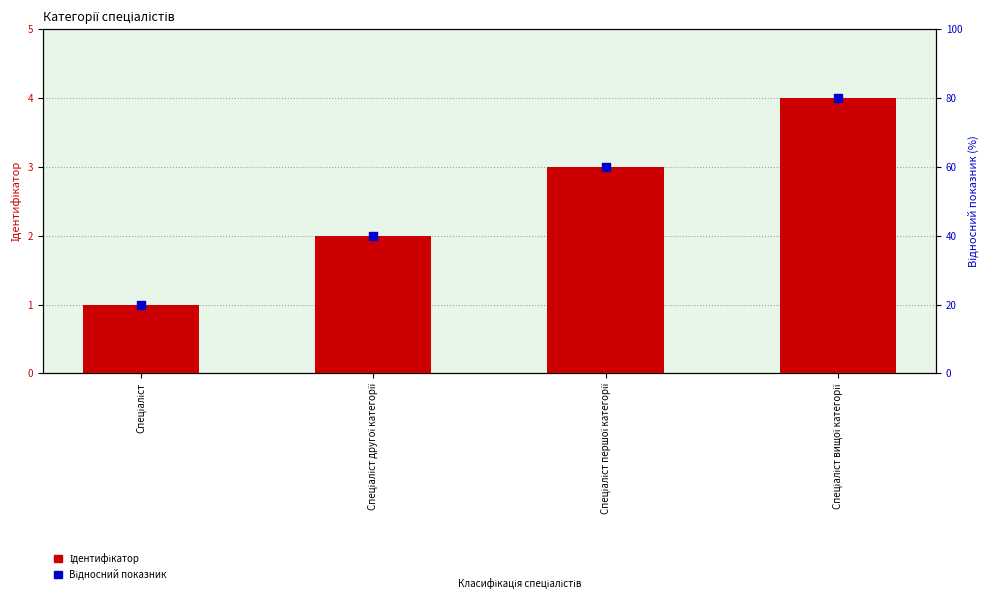

Which series reaches the maximum Y coordinate?

Відносний показник